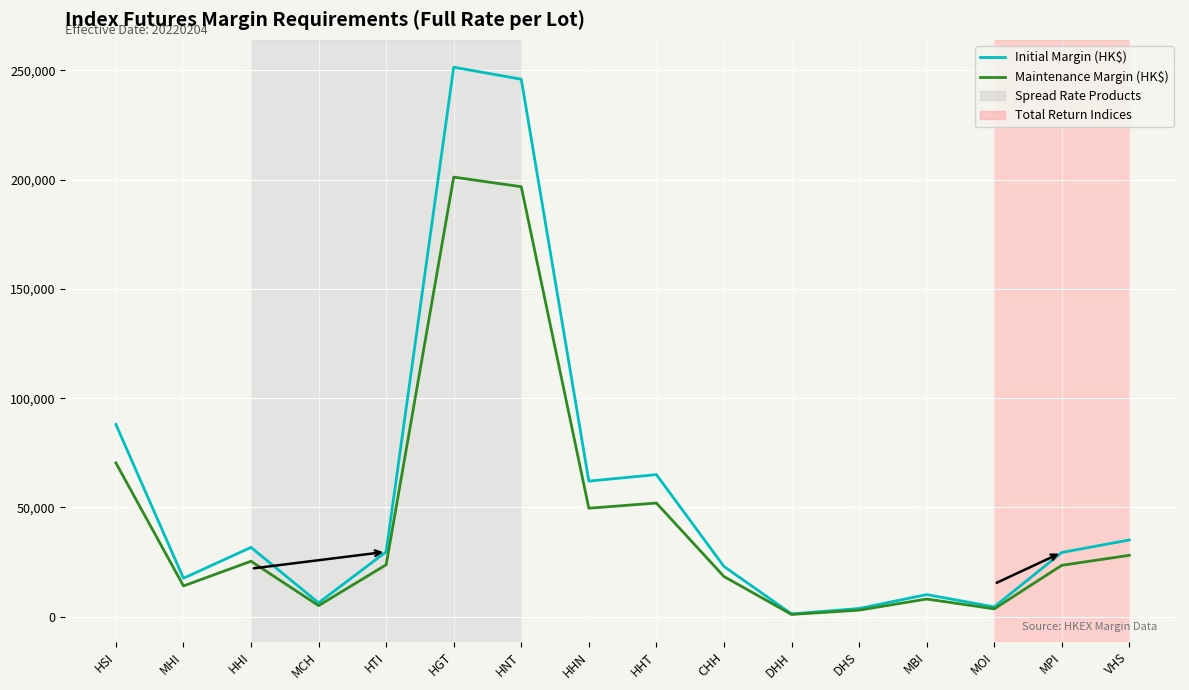

Where is the first local minimum for Initial Margin (HK$)?

MHI